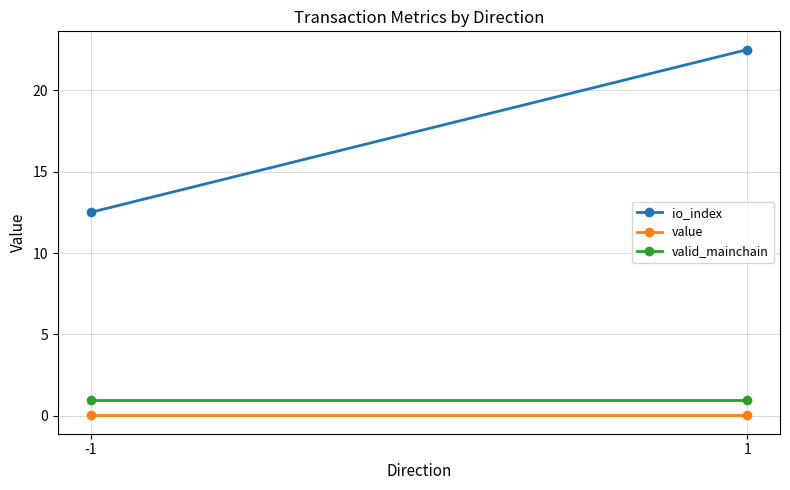

Reading left to right, what are all the values shown in this chart?

io_index: 12.5	22.5
value: 0.0	0.0
valid_mainchain: 1.0	1.0